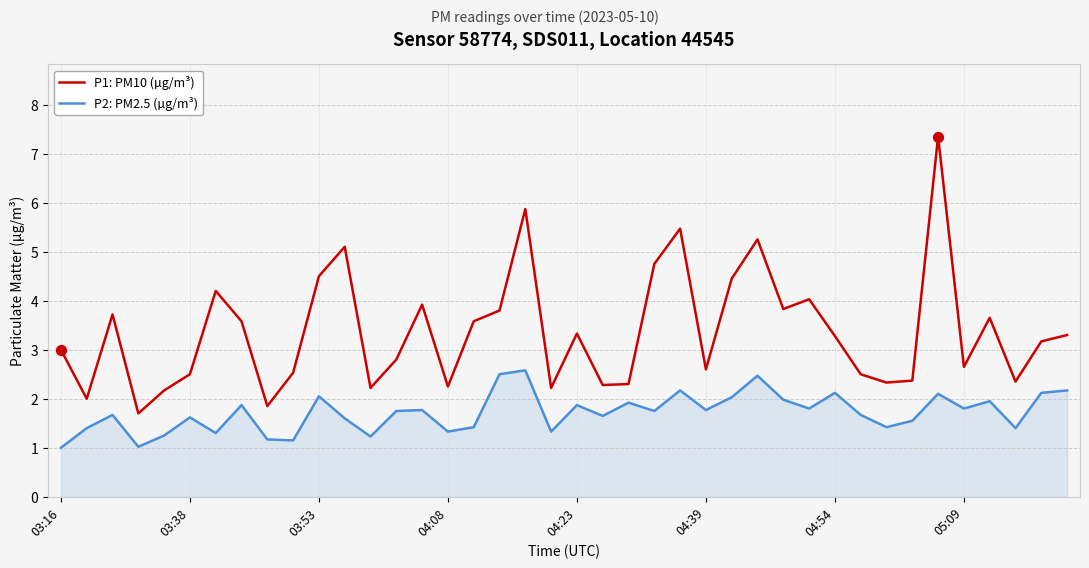

Which series has the largest total across all categories?

P1: PM10 (µg/m³)